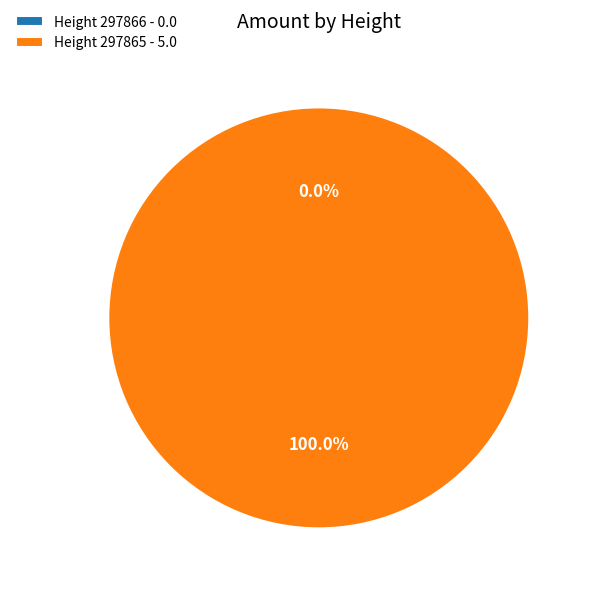

Is it true that 297866 is 0% of the pie?

True